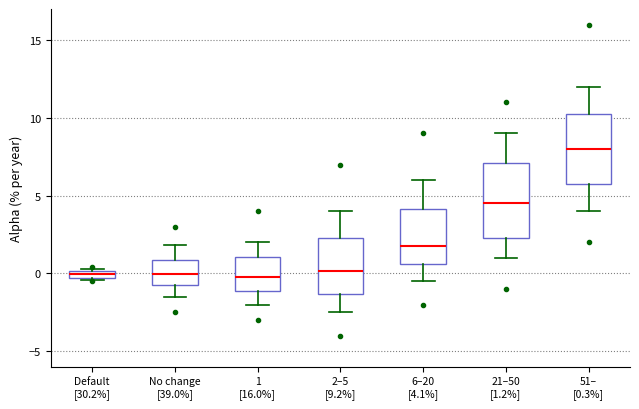

Where does the median line of the box for 21–50 [1.2%] sit on the y-axis? The values are not printed on the chart, so give them approximately, as read against the axis.

4.5